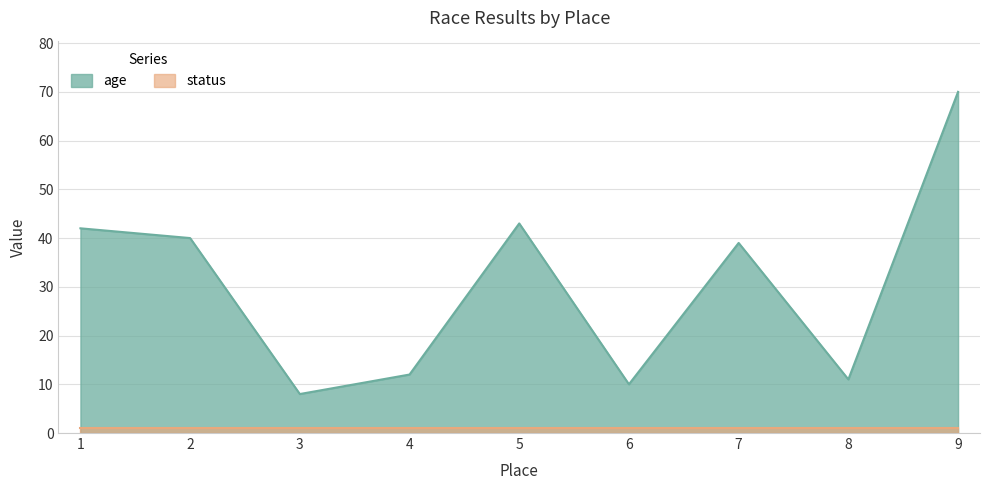

True or false: there are more than 2 points higher than both neighbors.

False